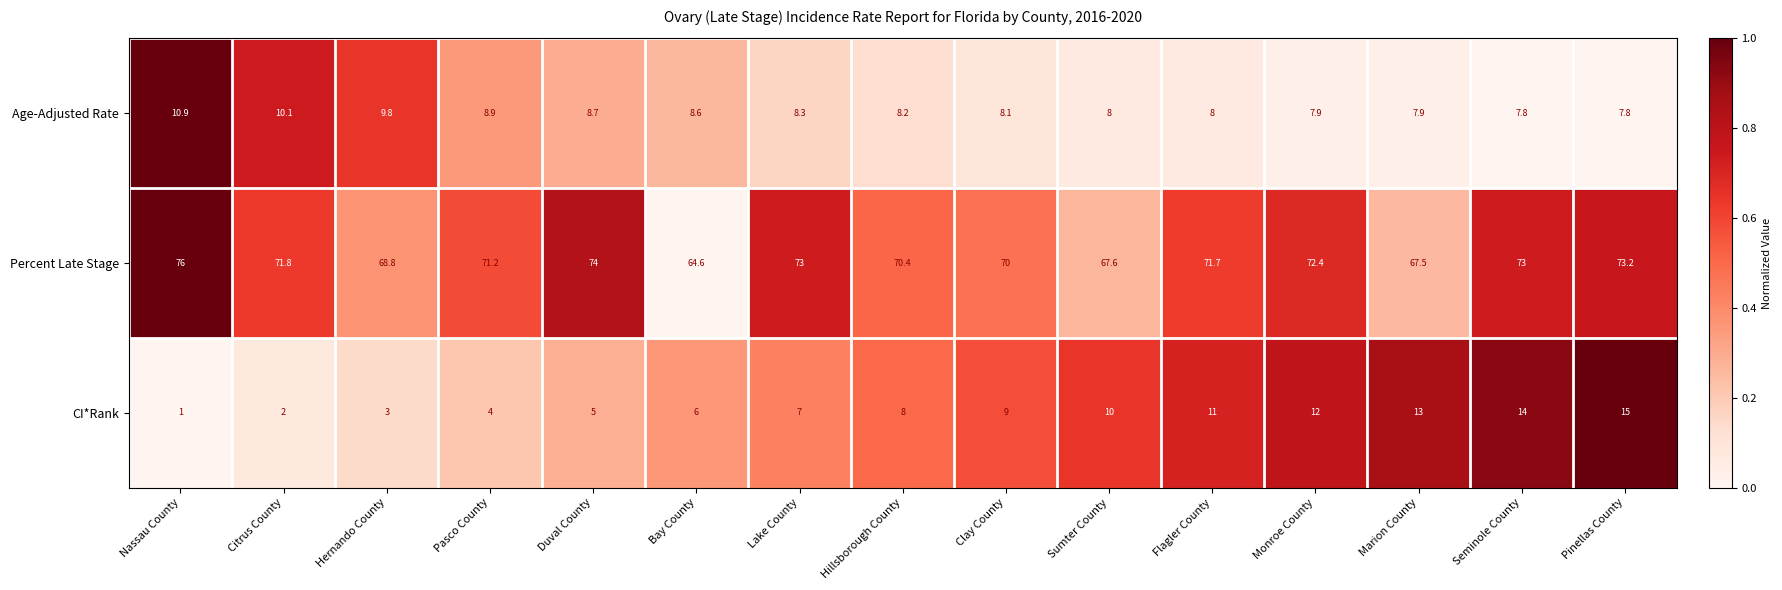

True or false: Age-Adjusted Rate has a value of 7.8 at Pinellas County.

True